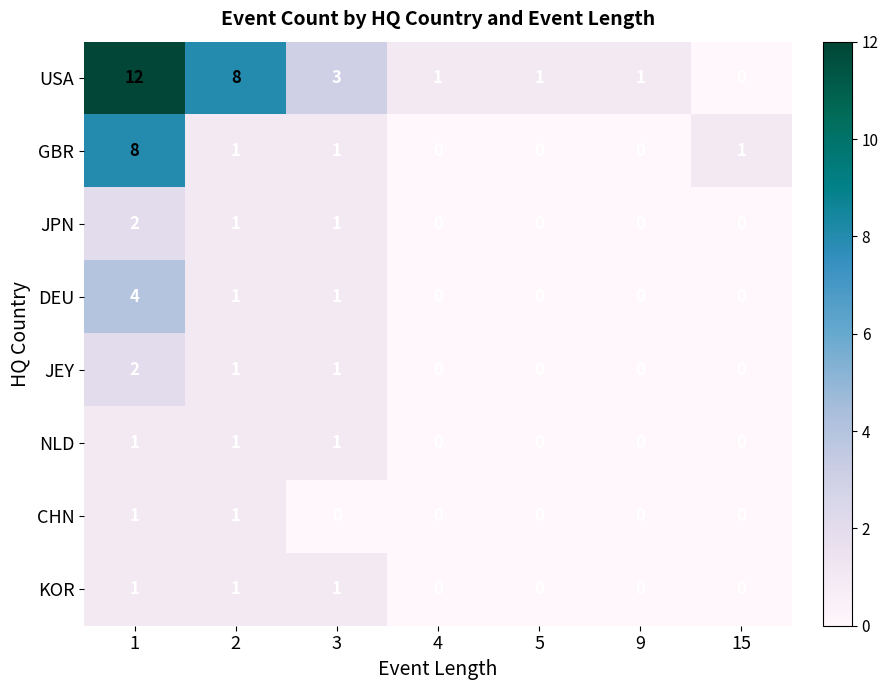

Is it true that DEU equals 1 at 2?

True